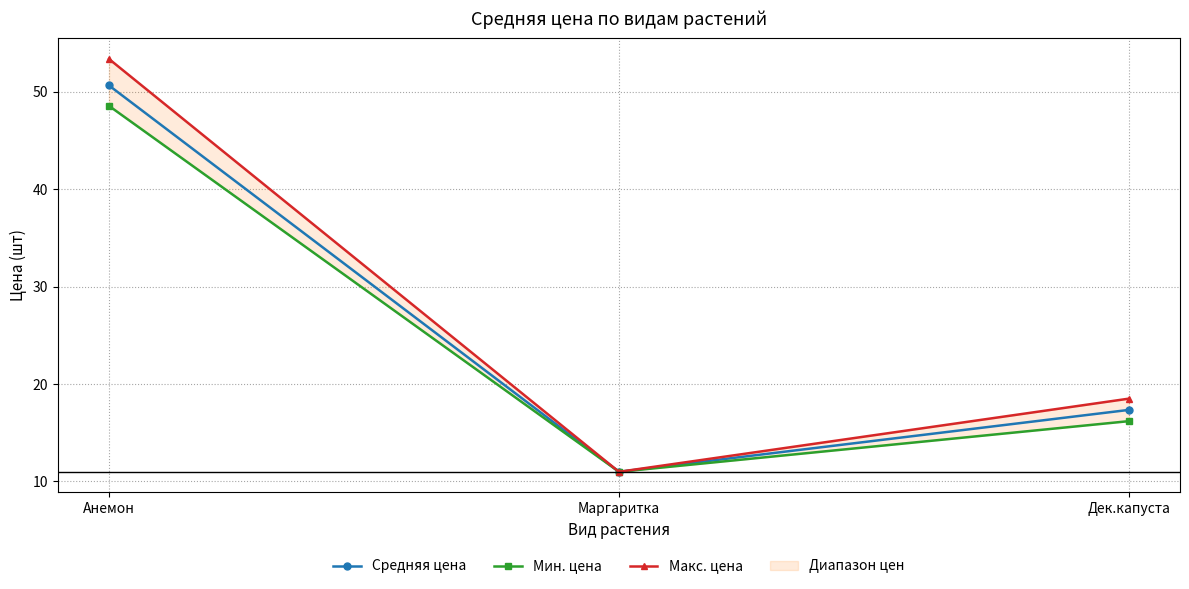

What is the sum of all Средняя цена values?

79.0